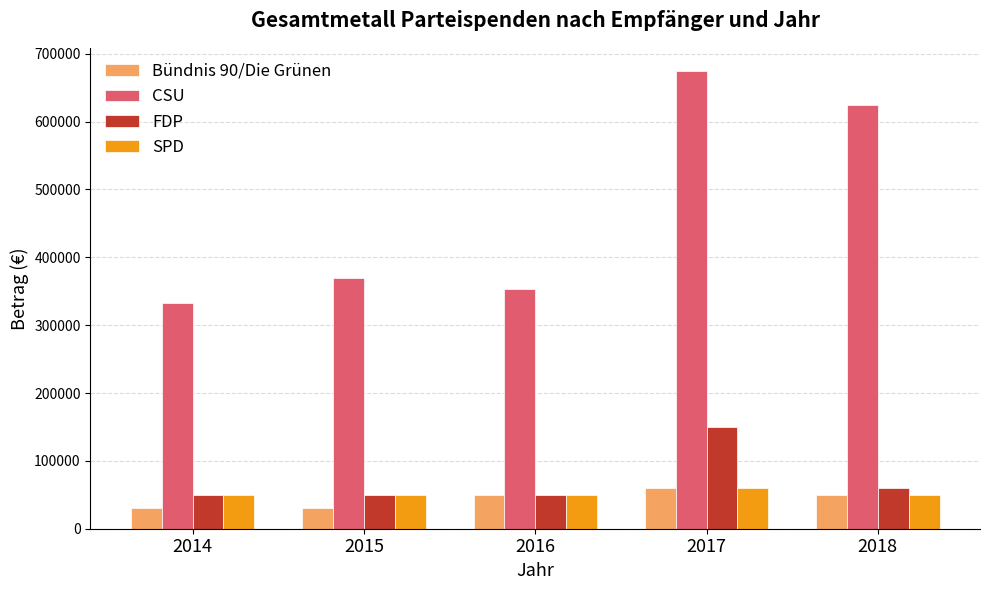

What is the value of the CSU bar at the 4th from the left?

675000